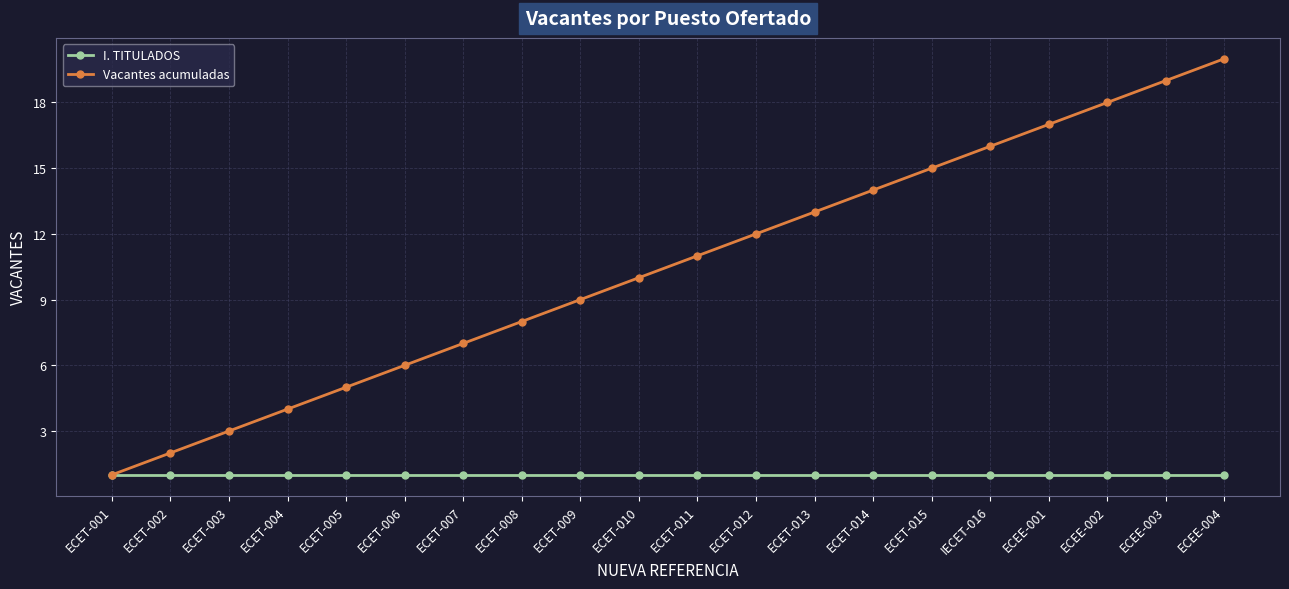

How many values in the Vacantes acumuladas series are below 11?

10